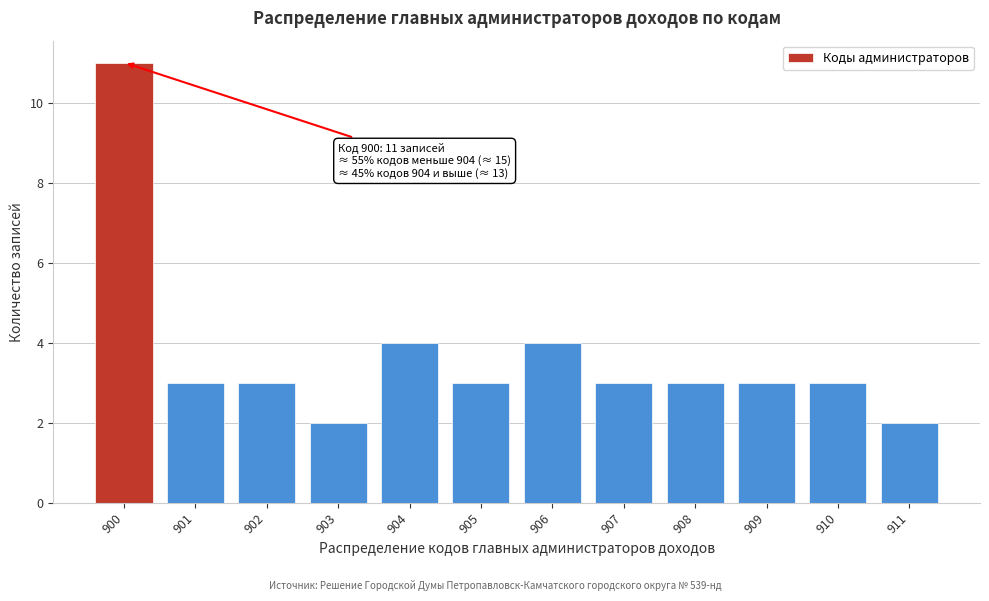

Reading left to right, list all the values displayed in this chart.

900=11	901=3	902=3	903=2	904=4	905=3	906=4	907=3	908=3	909=3	910=3	911=2